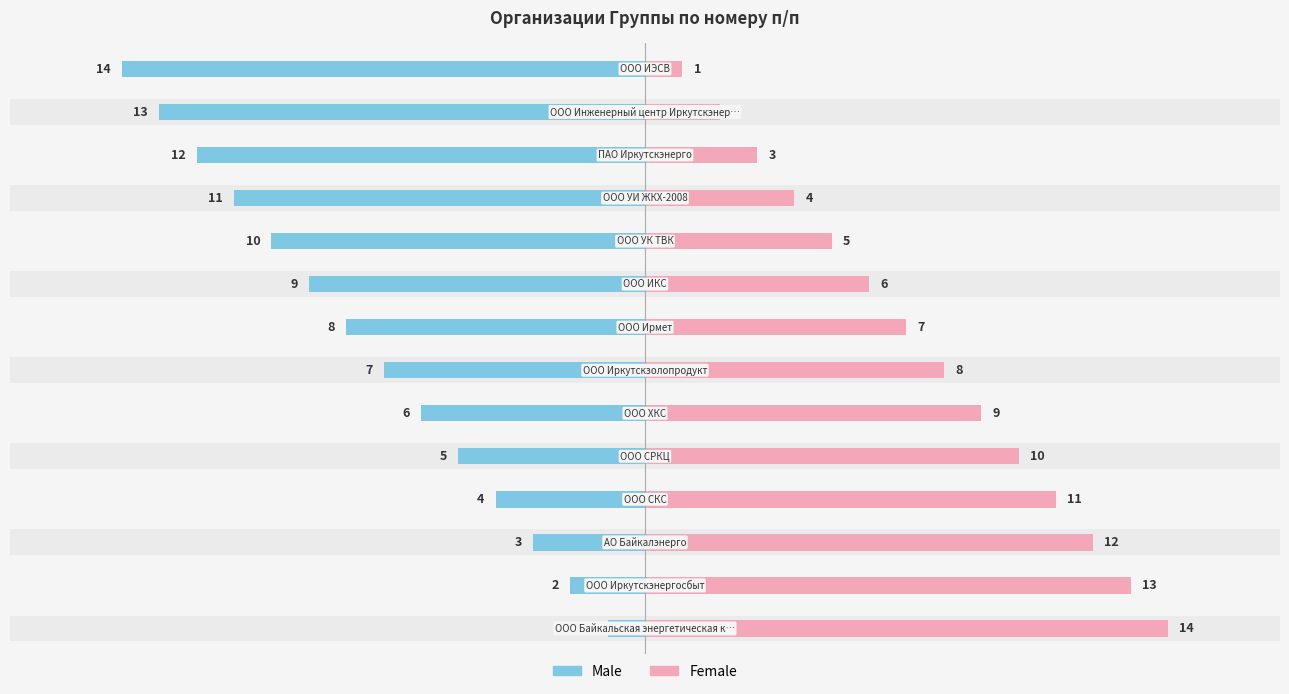

The Female series shows 3 at 11. True or false?

True